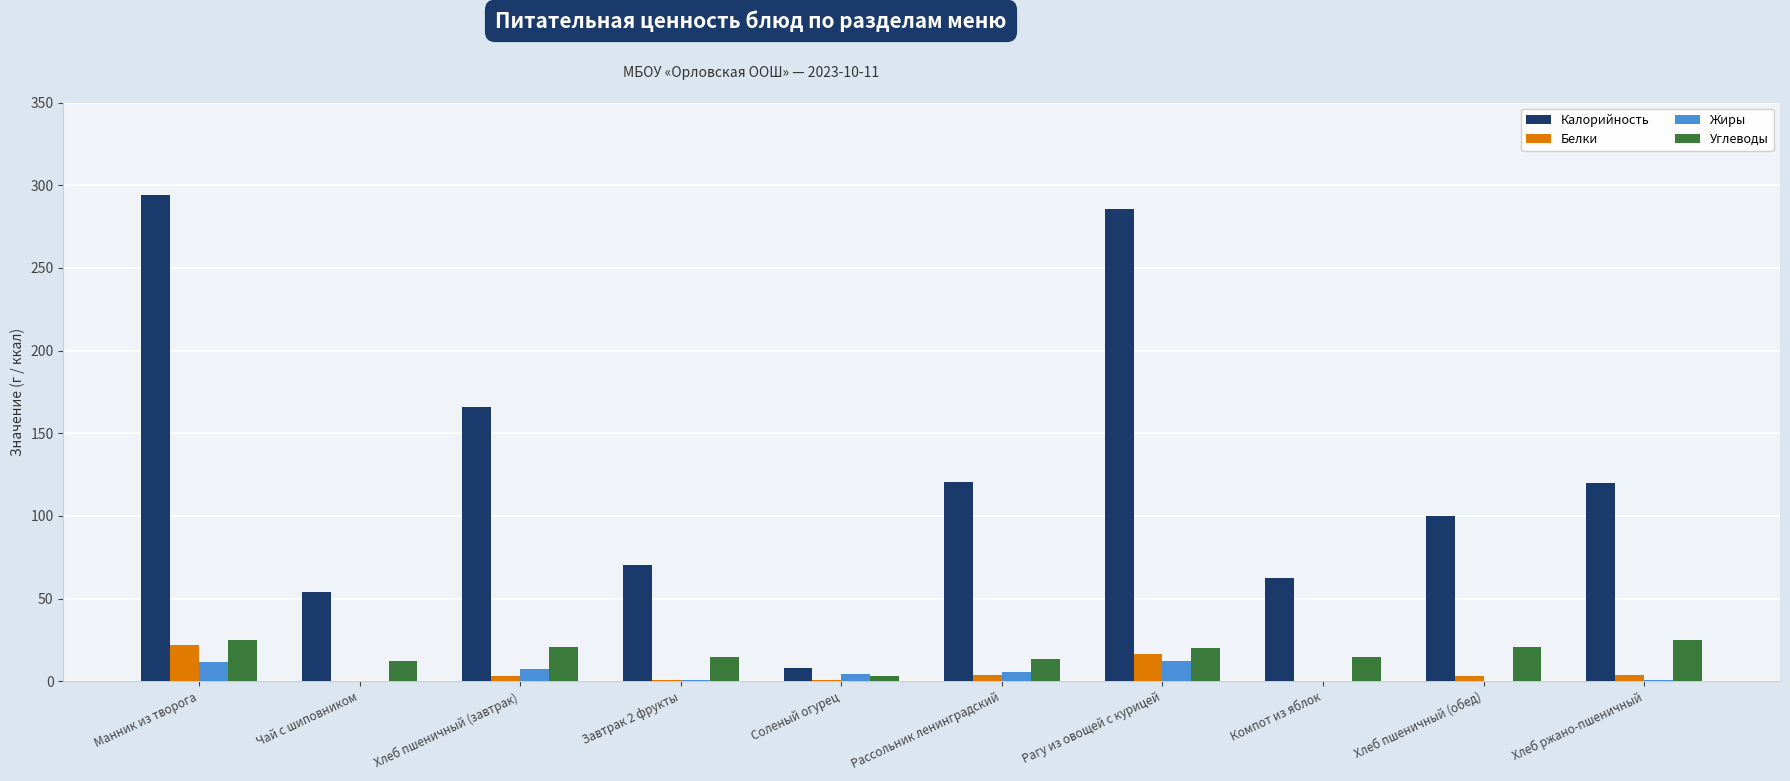

Which series has the largest total across all categories?

Калорийность